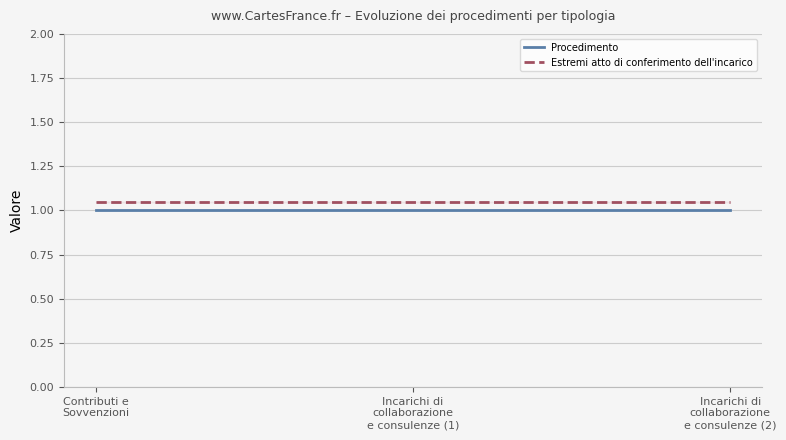

What are all the series names shown in the legend?

Procedimento, Estremi atto di conferimento dell'incarico